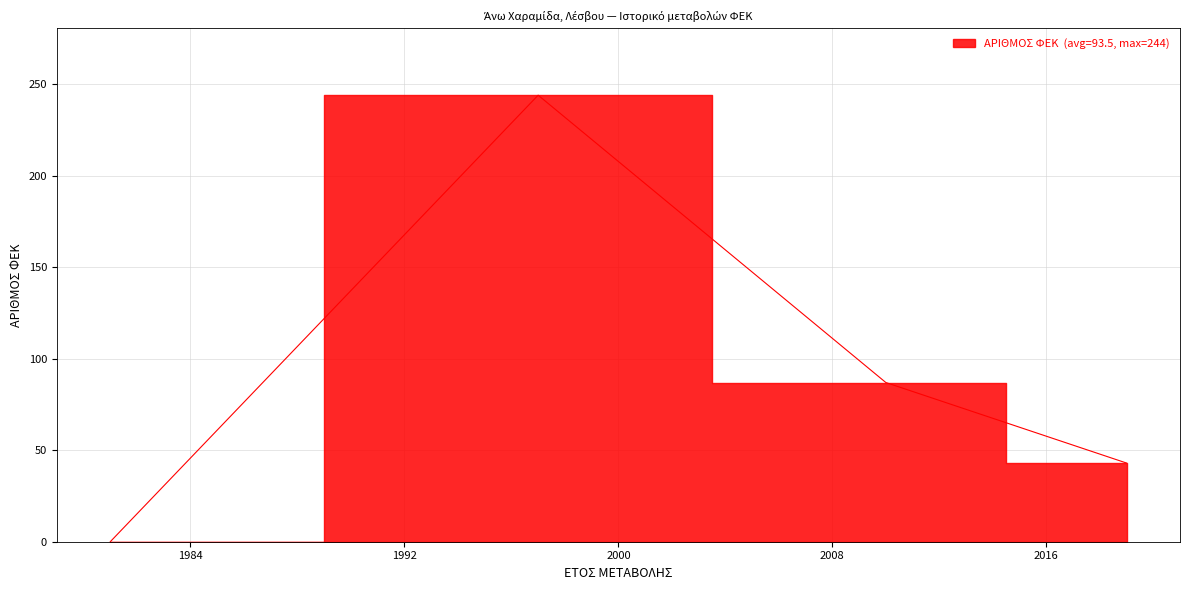

How many values exceed 87?

1